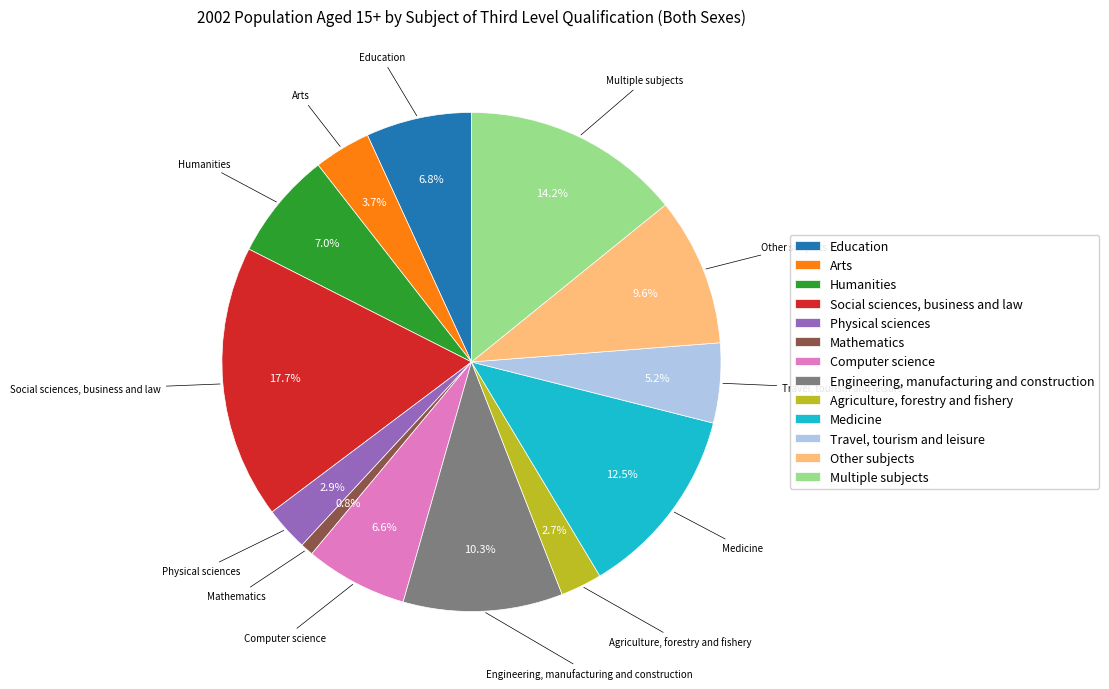

Does any single category account for the majority?

No